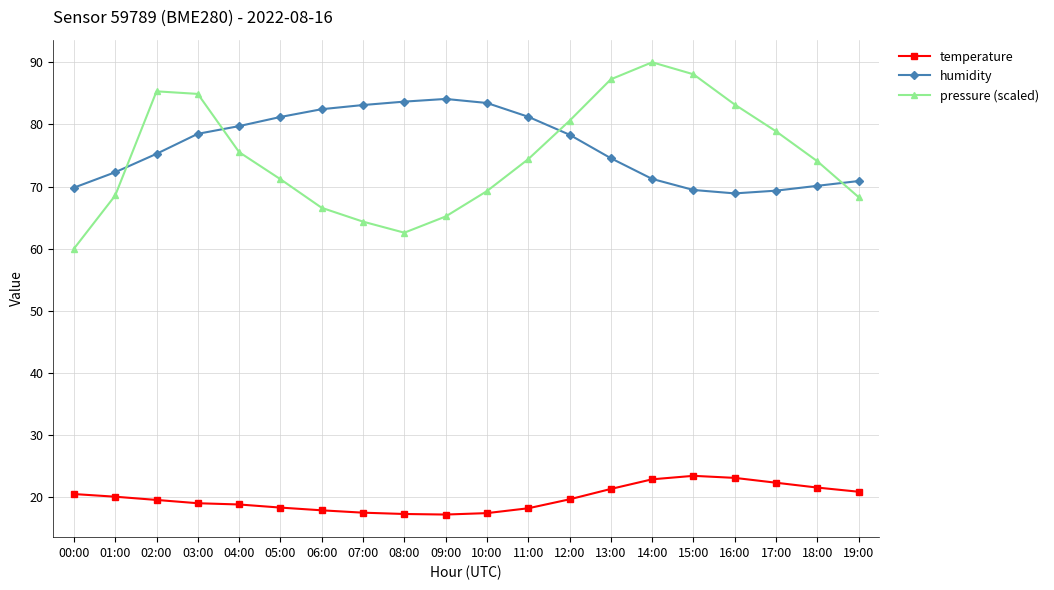

What is the smallest value displayed?

17.2